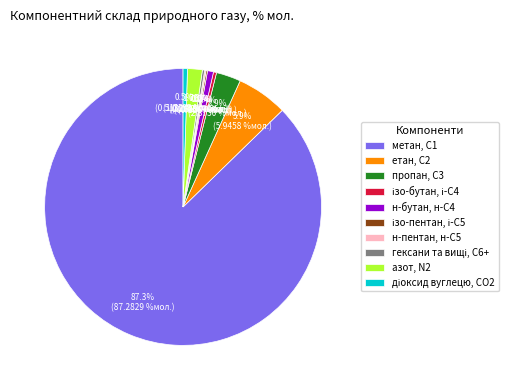

What is the ratio of the value at н-бутан, н-С4 to the value at азот, N2?

0.4